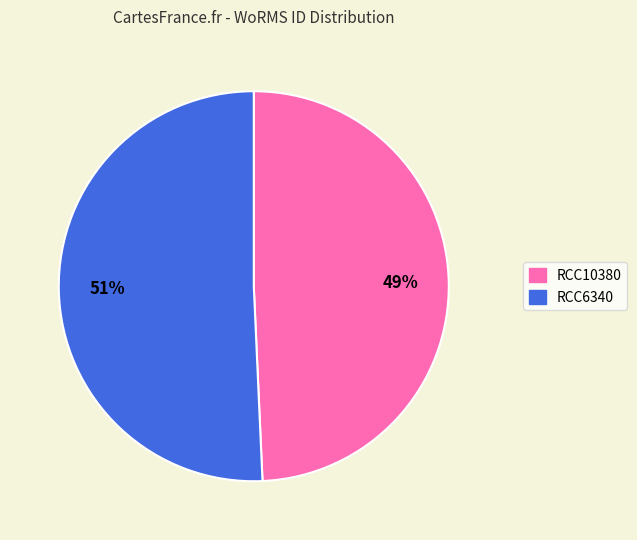

The RCC10380 slice represents 49% of the pie. True or false?

True